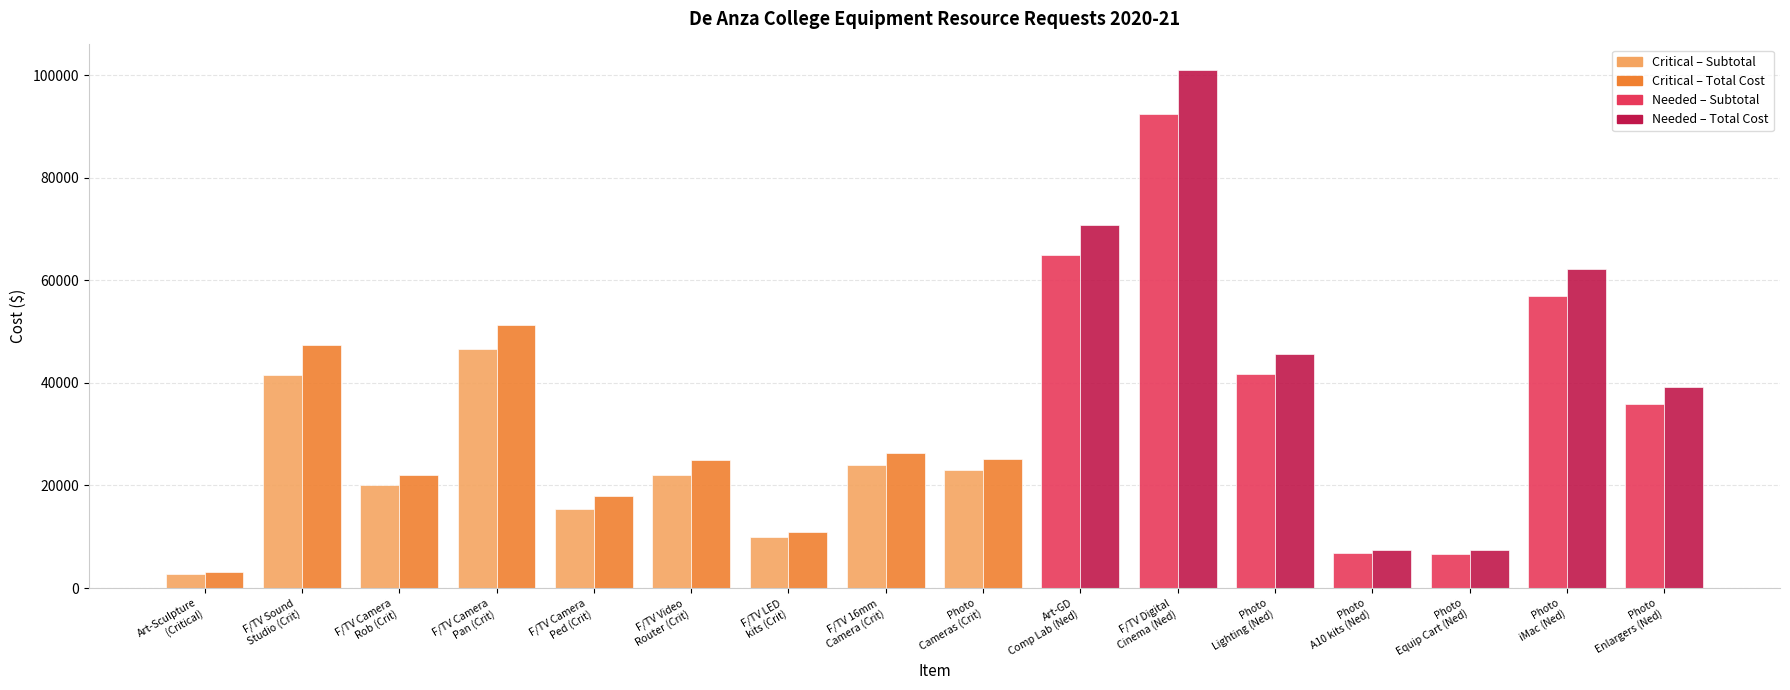

What is the greatest value displayed?

100940.6